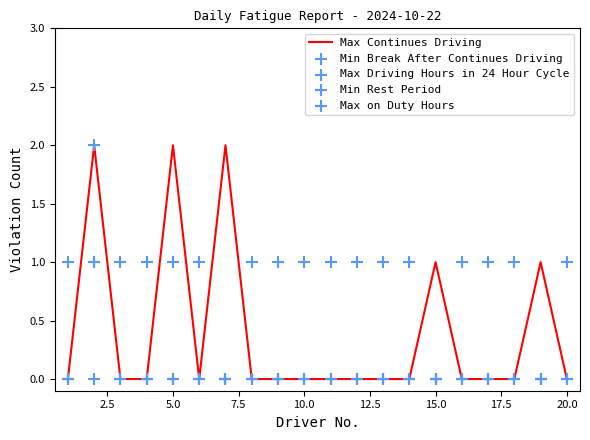

Which series contains the lowest Y value?

Max Continues Driving